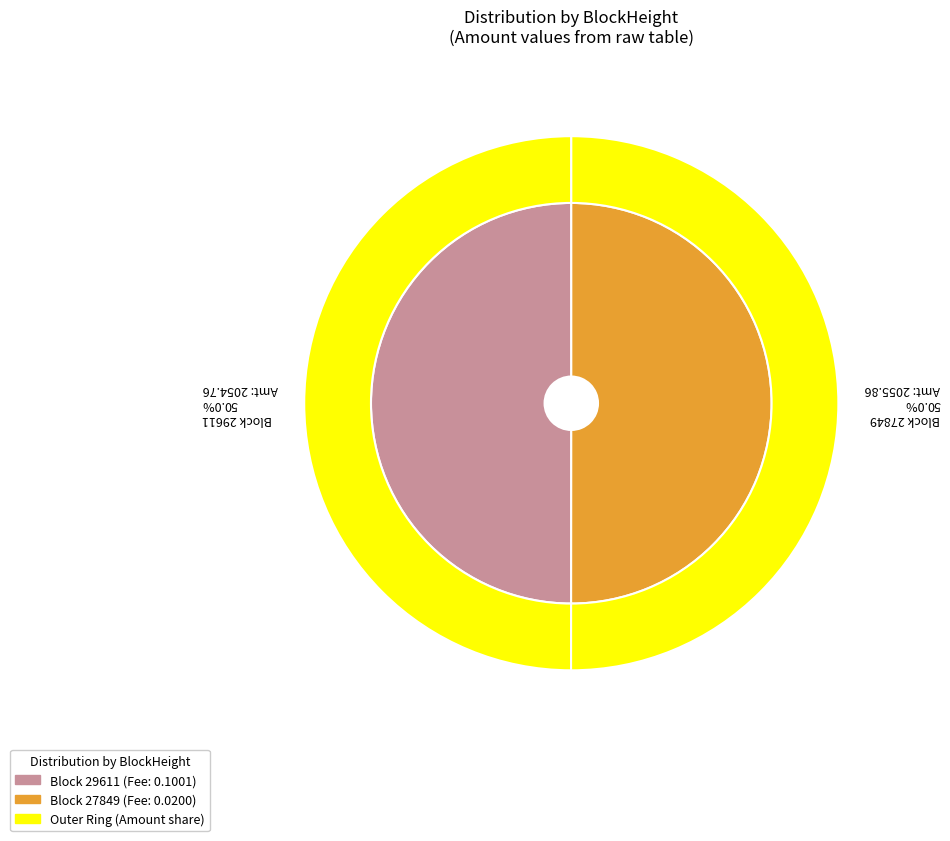

How many slices are in this pie chart?

2